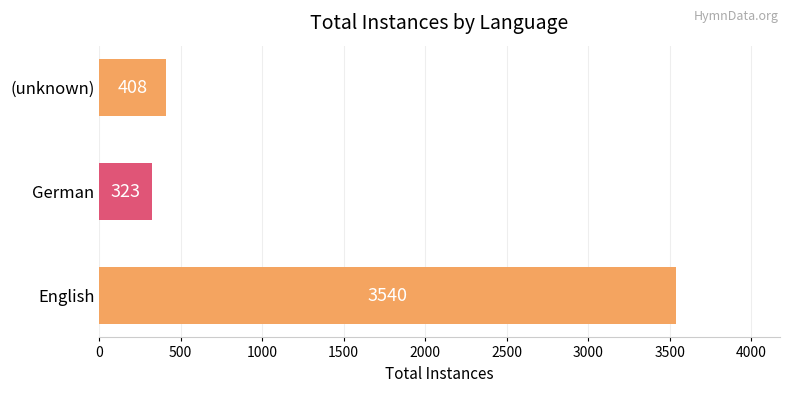

At which label is the value closest to 1931?

(unknown)